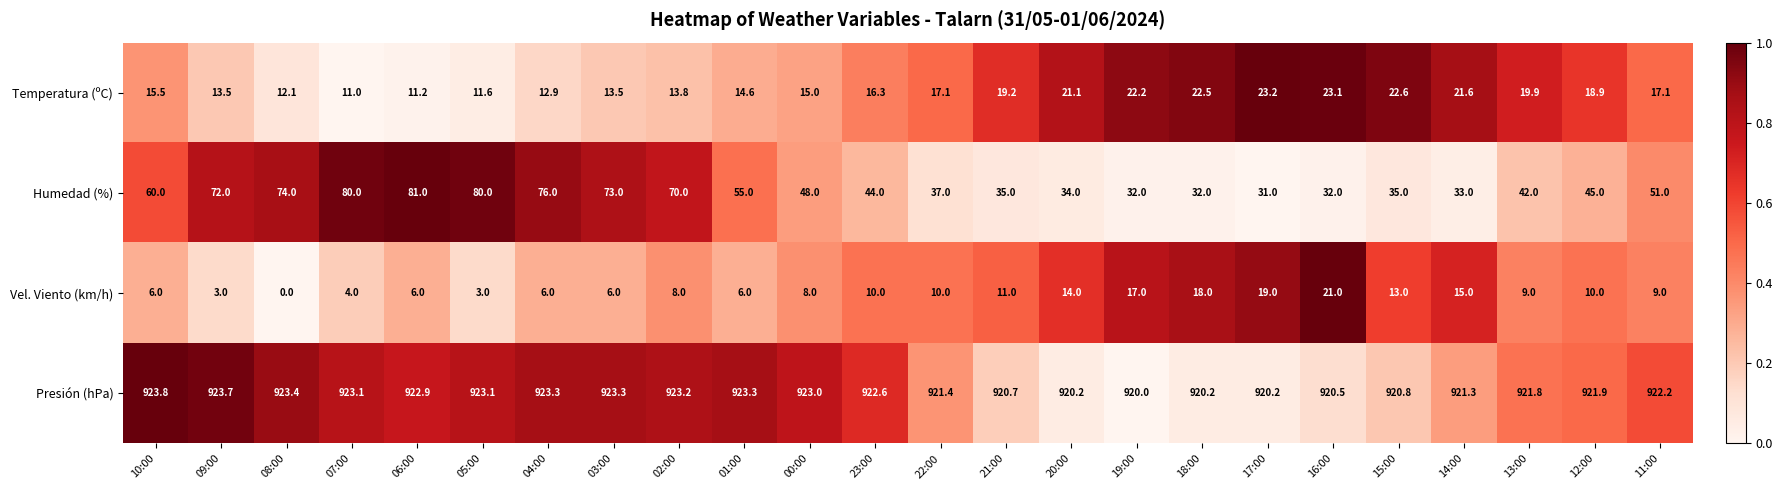

What is the difference between the maximum and second lowest values in the Temperatura (ºC) series?

12.0